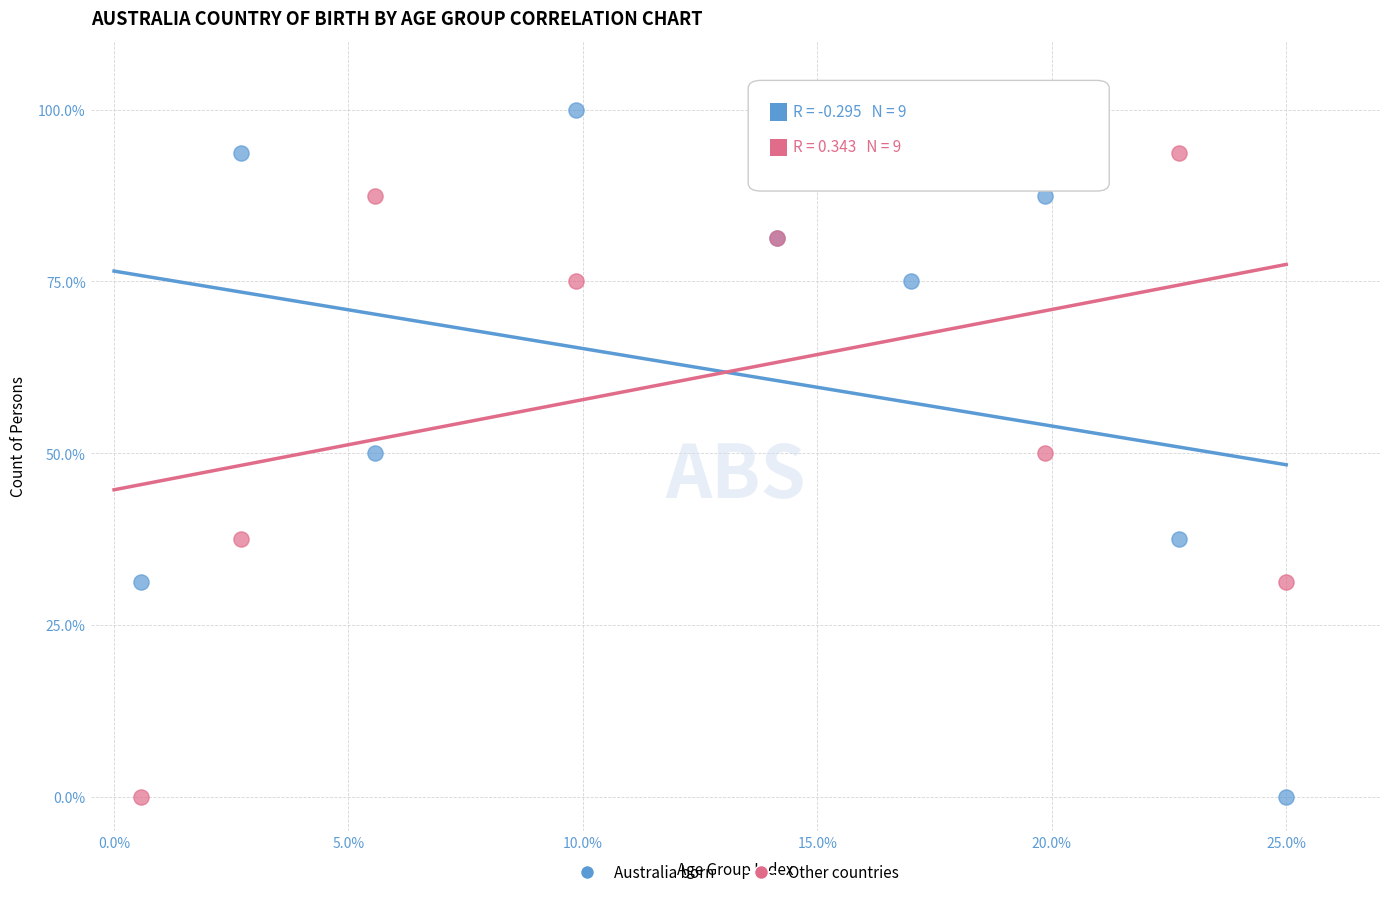

What is the X range (max minus min) for the scatter plot?

24.4